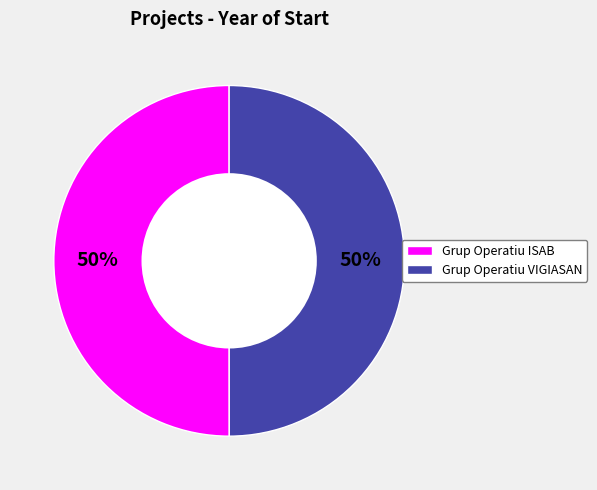

The Grup Operatiu ISAB slice represents 64% of the pie. True or false?

False